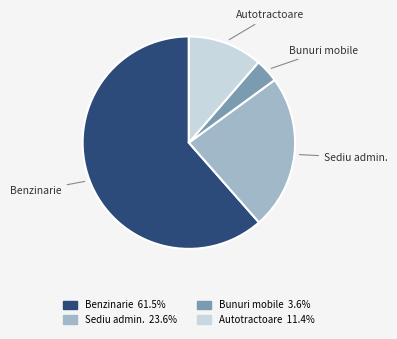

Does any single category account for the majority?

Yes